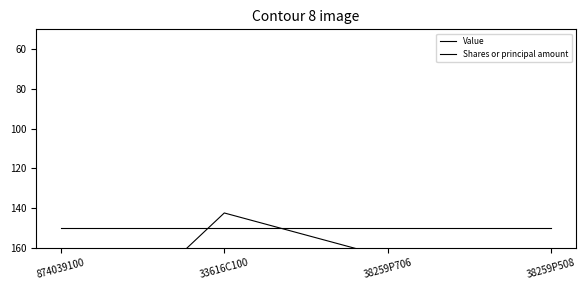

Reading left to right, transcribe all the data shown in this chart.

Value: 150.0	150.0	150.0	150.0
Shares or principal amount: 220.0	142.5	164.8	172.0